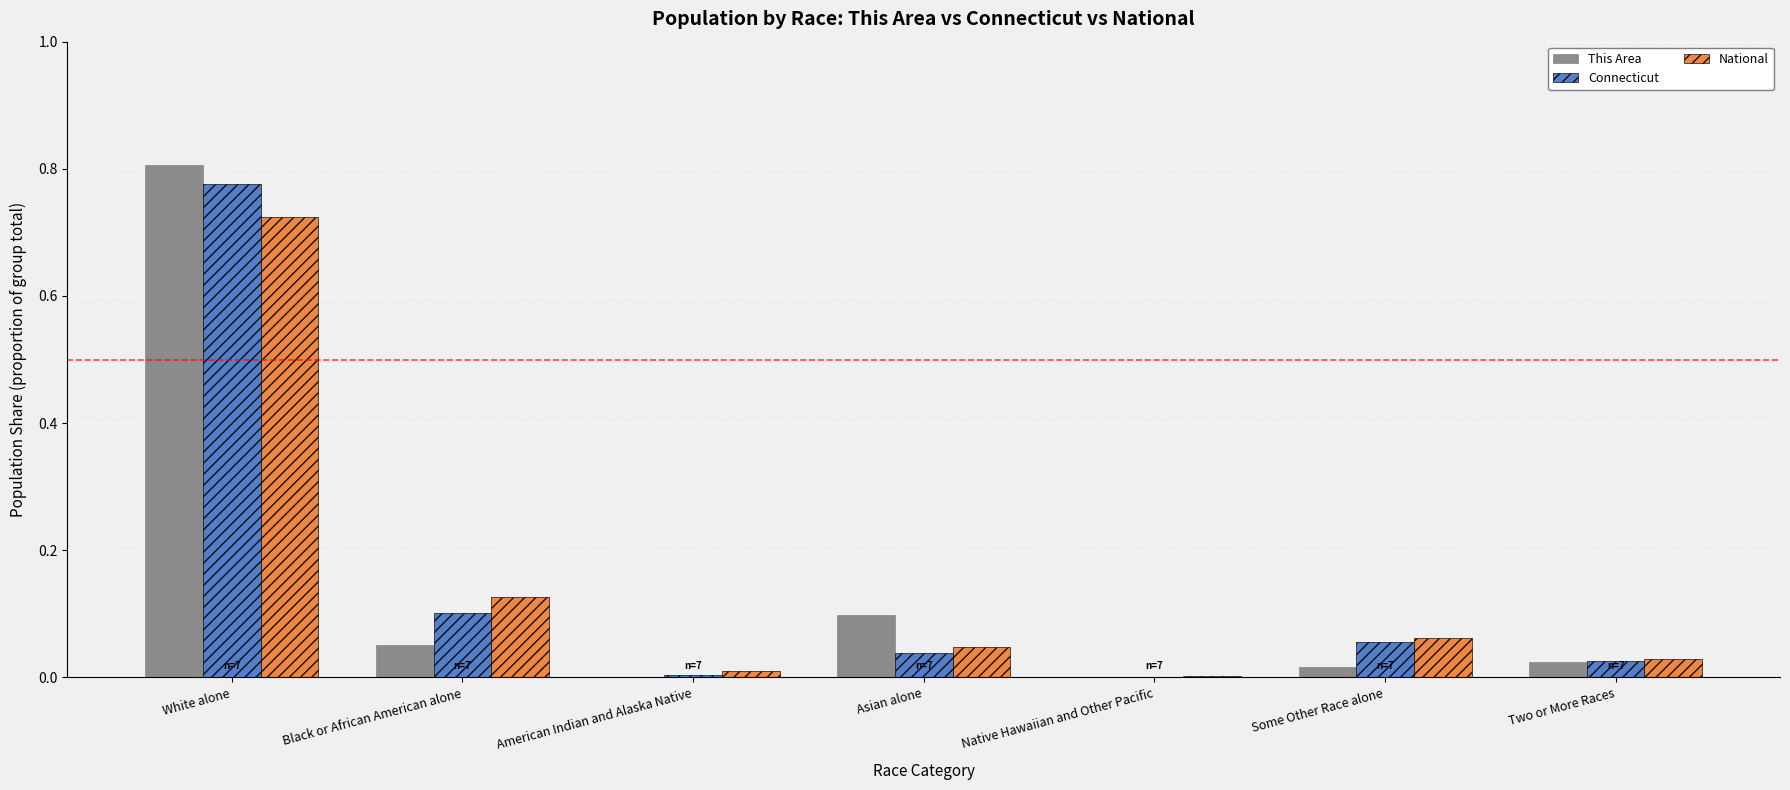

Is it true that Connecticut equals 0.1 at Black or African American alone?

True